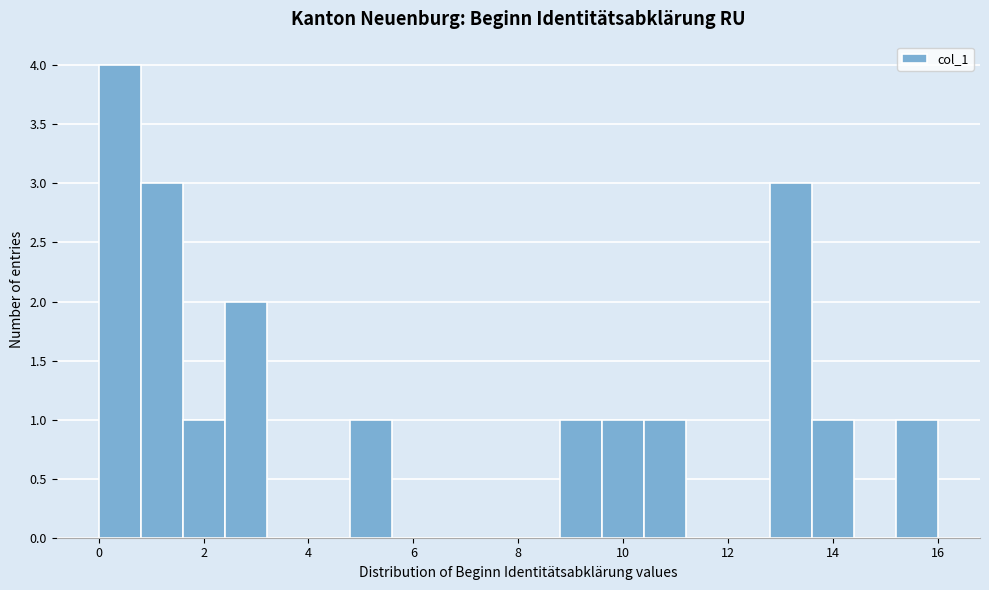

Reading left to right, list every bar in this chart as the range it spans on the x-axis followed by its height. The values are not printed on the chart, so give them approximately, as read against the axis.

0.0 to 0.8: 4
0.8 to 1.6: 3
1.6 to 2.4: 1
2.4 to 3.2: 2
3.2 to 4.0: 0
4.0 to 4.8: 0
4.8 to 5.6: 1
5.6 to 6.4: 0
6.4 to 7.2: 0
7.2 to 8.0: 0
8.0 to 8.8: 0
8.8 to 9.6: 1
9.6 to 10.4: 1
10.4 to 11.2: 1
11.2 to 12.0: 0
12.0 to 12.8: 0
12.8 to 13.6: 3
13.6 to 14.4: 1
14.4 to 15.2: 0
15.2 to 16.0: 1